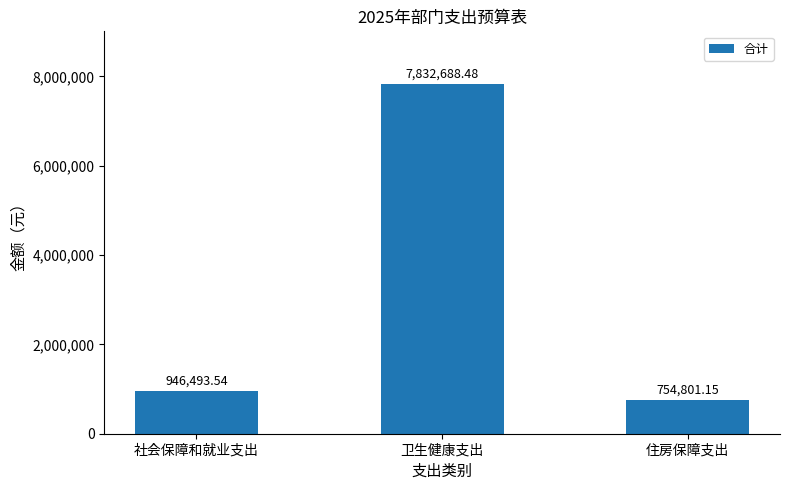

Rank the categories by value from highest to lowest.

卫生健康支出, 社会保障和就业支出, 住房保障支出